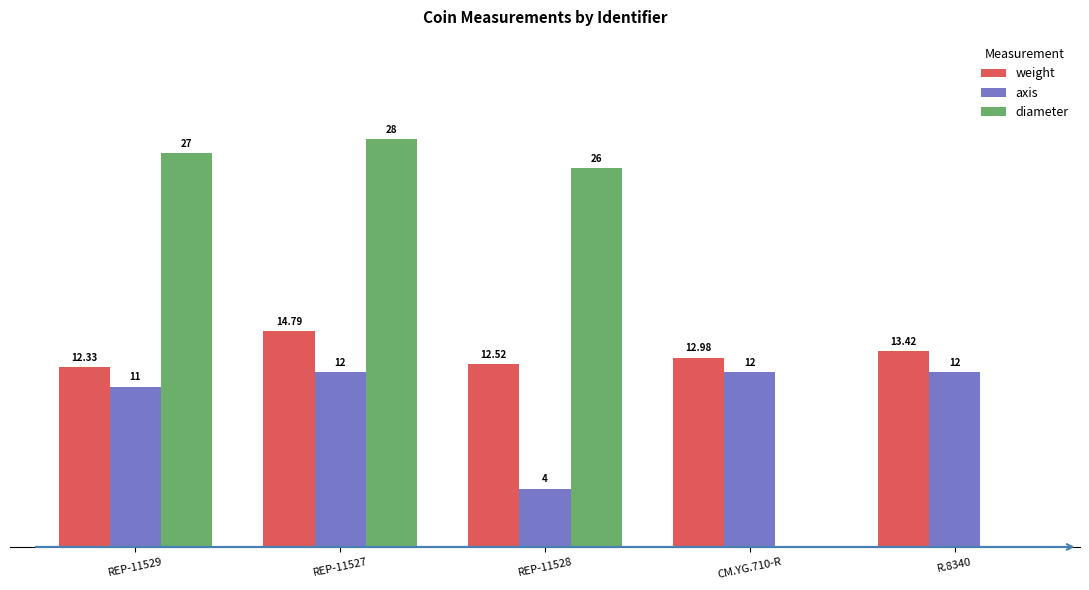

Where is diameter nearest to the value 14?

REP-11528